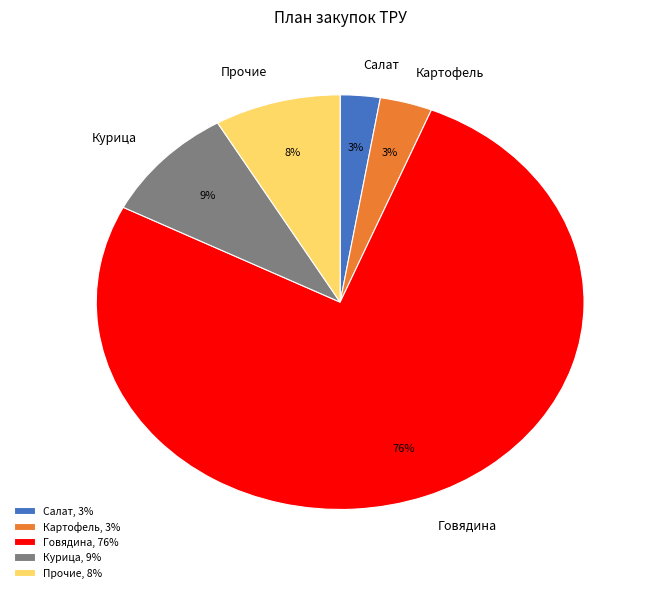

Does any single category account for the majority?

Yes